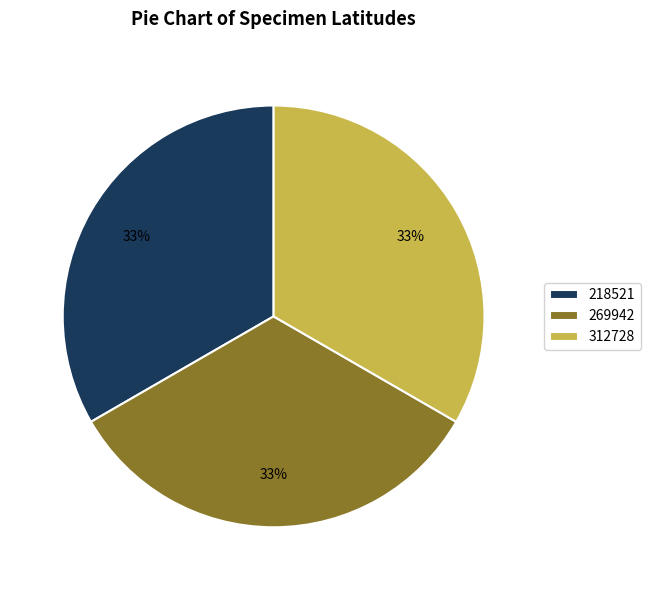

True or false: 269942 accounts for 40% of the total.

False